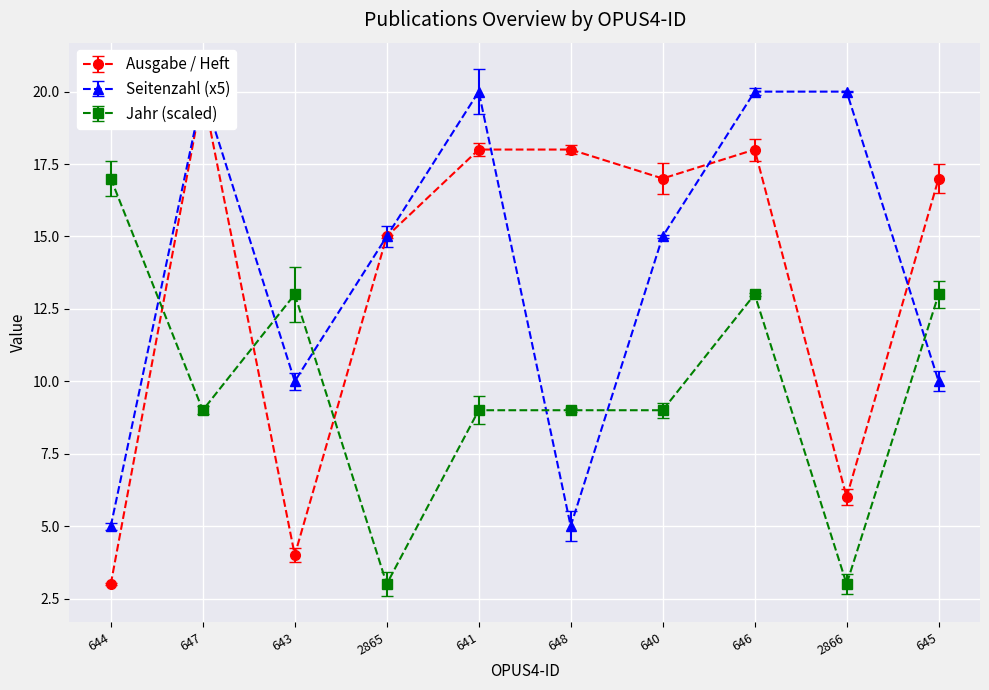

At which category is the sum across all series the highest?

646